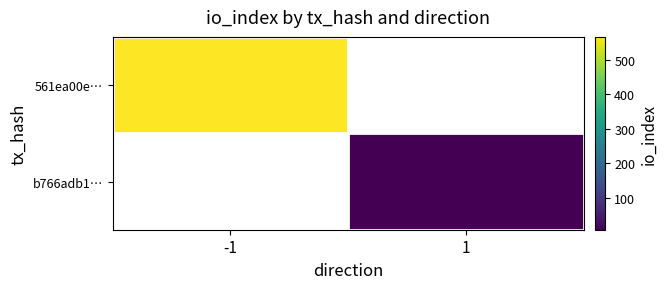

At which label does b766adb1… reach its peak?

-1